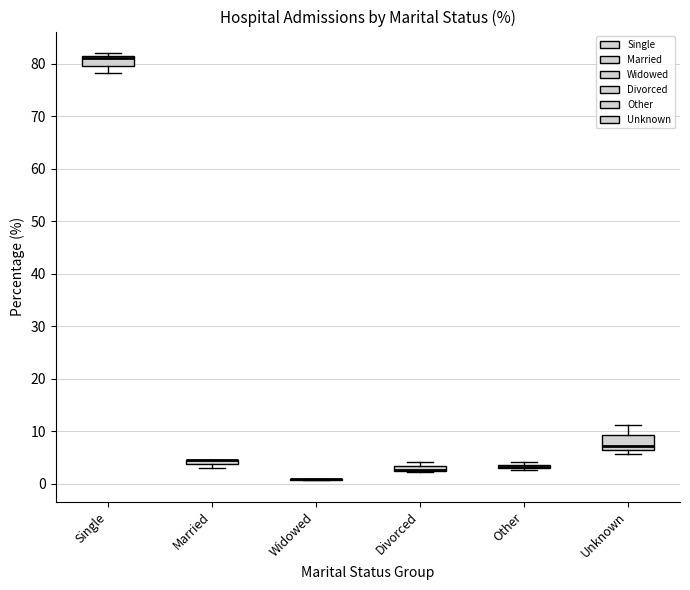

Where does the median line of the box for Single sit on the y-axis? The values are not printed on the chart, so give them approximately, as read against the axis.

81